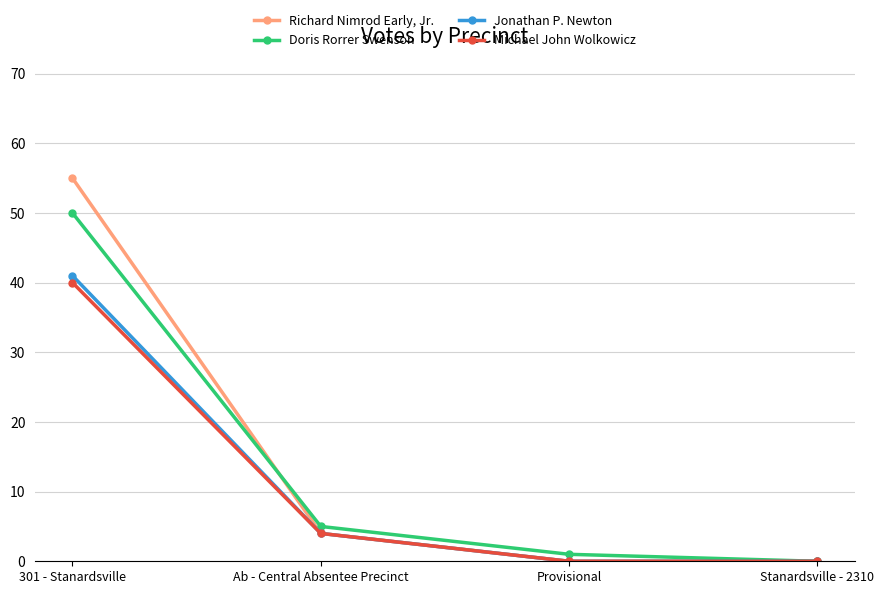

How many categories are shown in the chart?

4